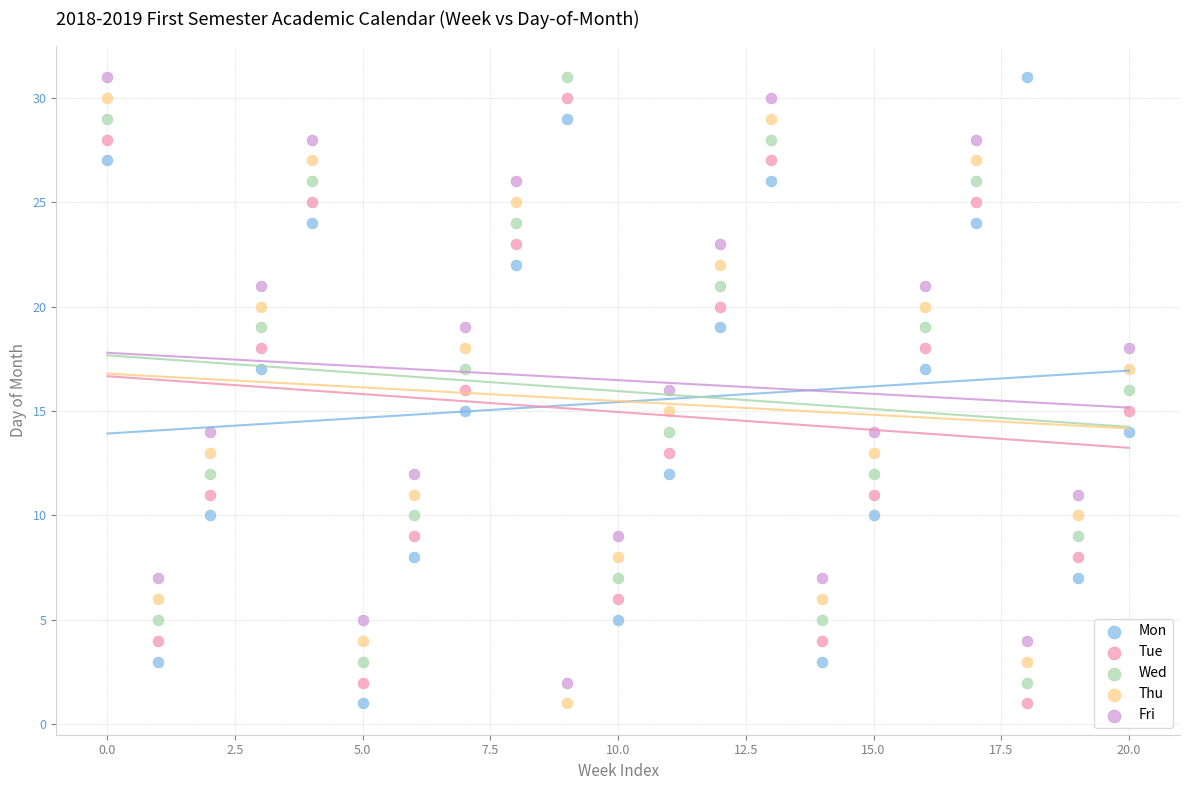

Across all data points, what is the range of Y values (max minus min)?

30